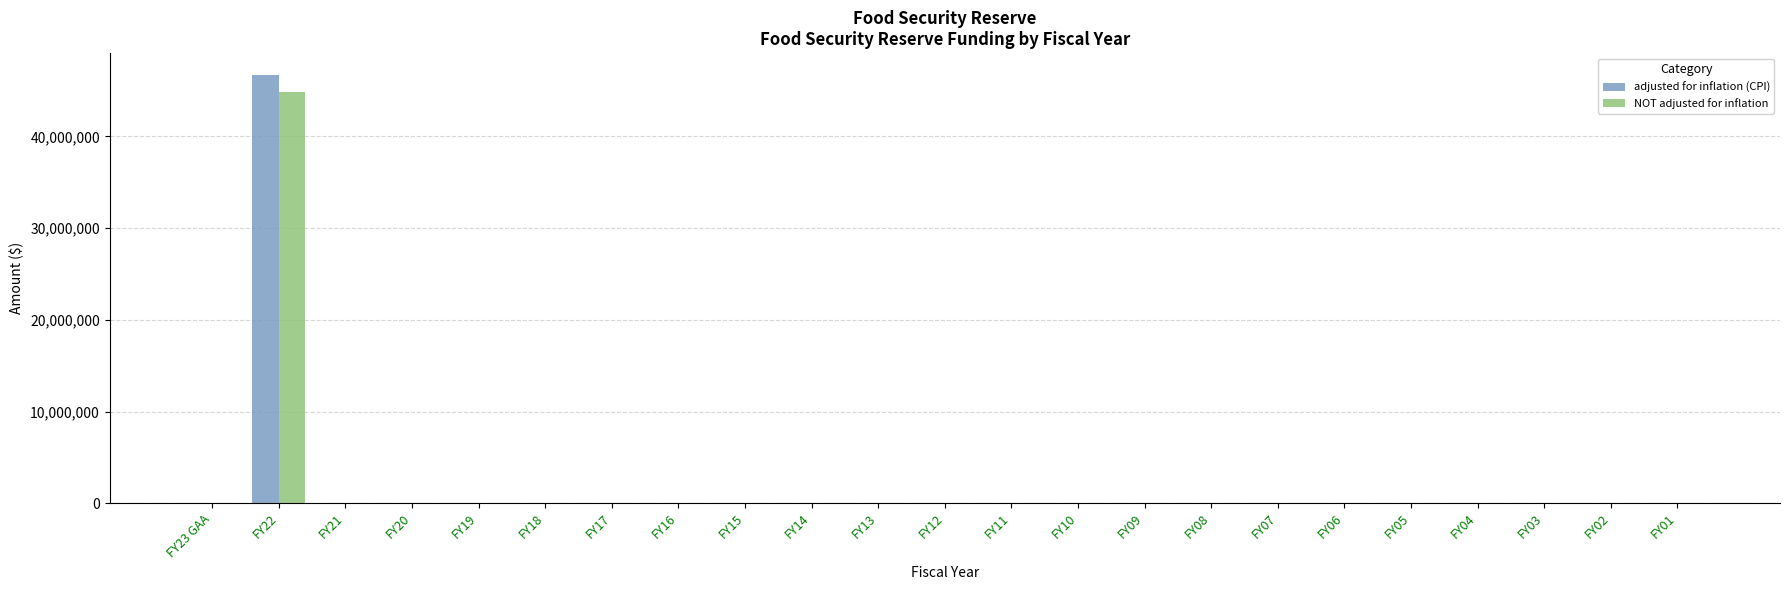

The value of adjusted for inflation (CPI) at FY15 is 0. True or false?

True